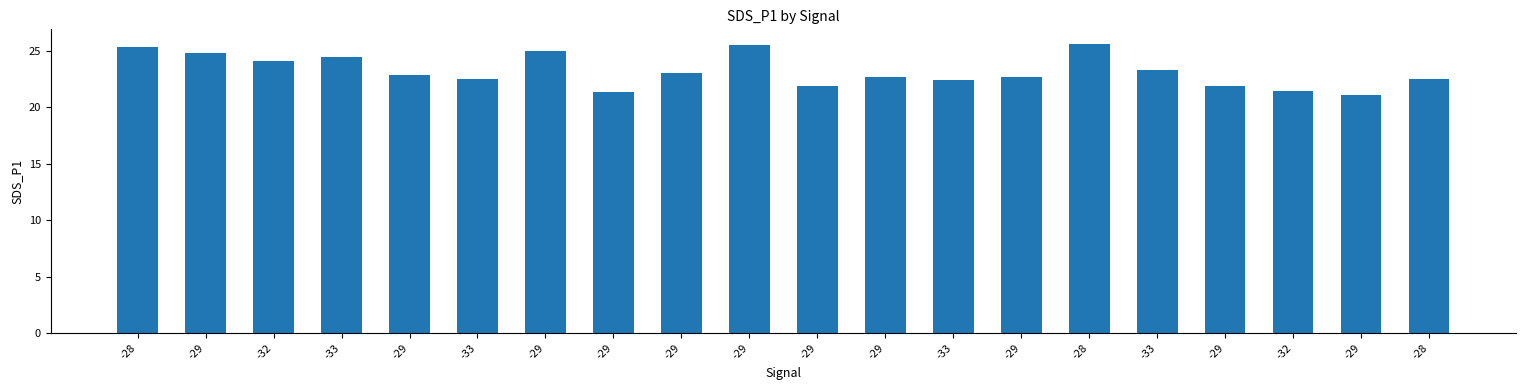

At which label does the data first exceed 22?

-28